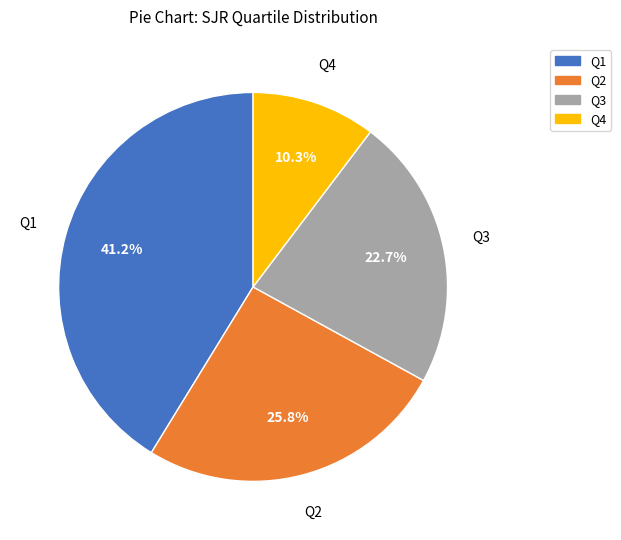

To the nearest percent, what percentage of the pie is Q1?

41%